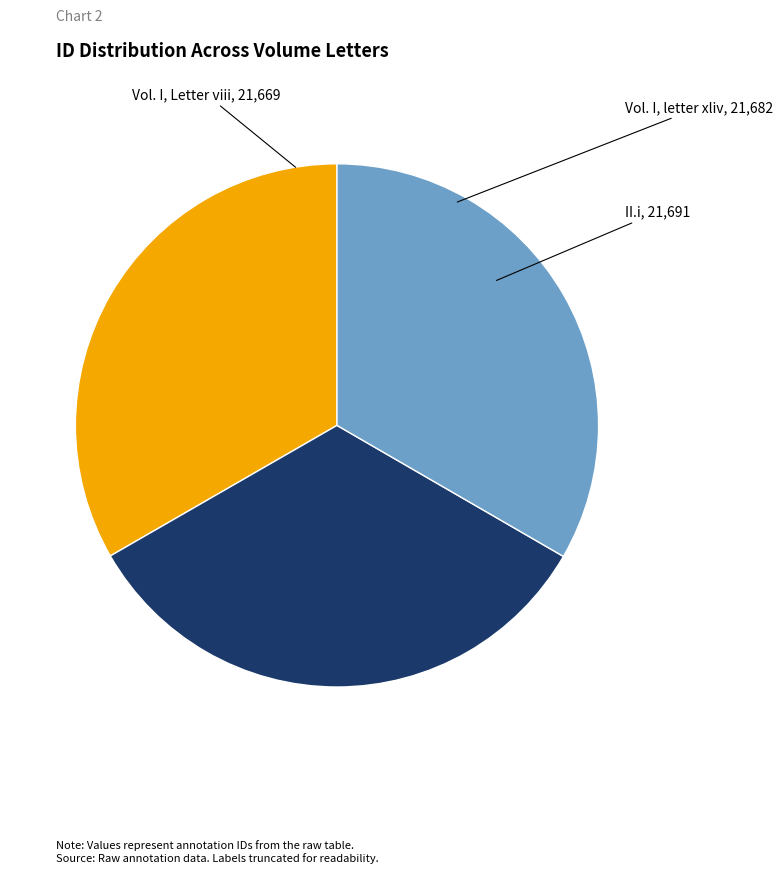

Is there a majority slice in this chart?

No